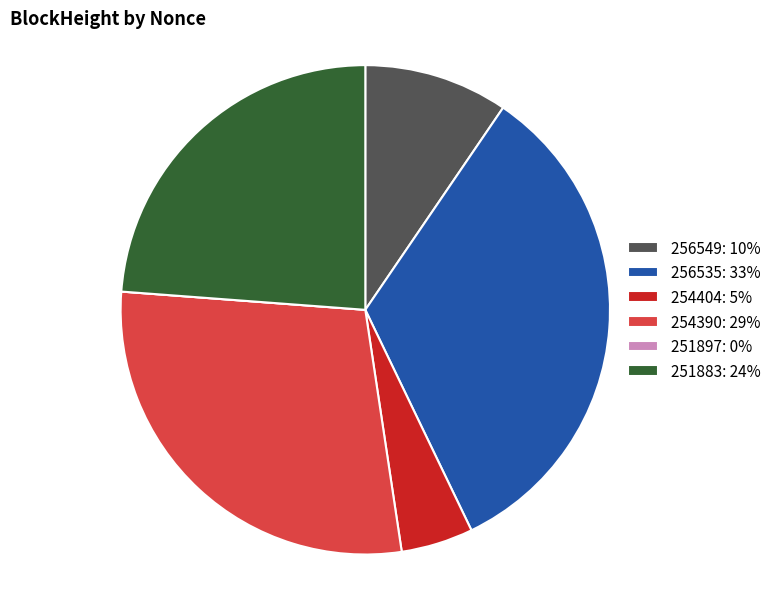

What is the ratio of the value at 251883 to the value at 256549?

2.5